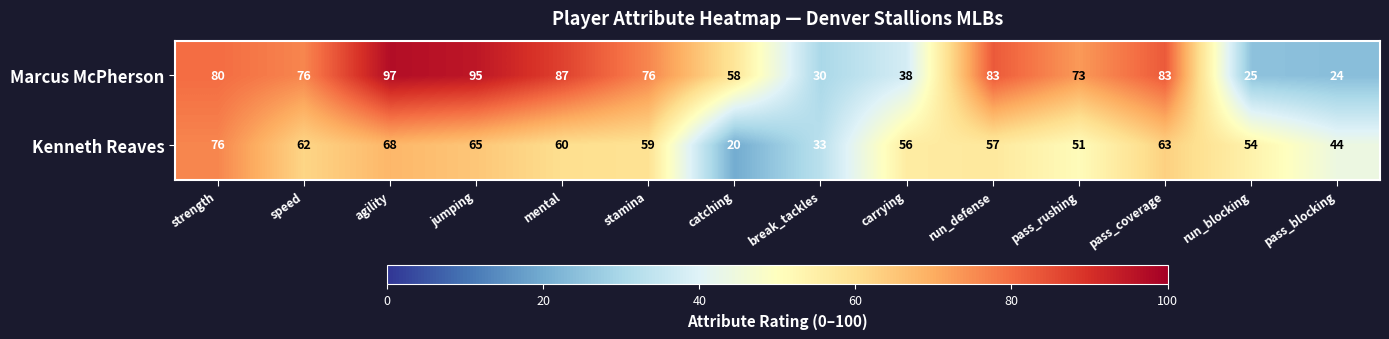

Read the Kenneth Reaves value at pass_blocking, to the nearest 10.

40